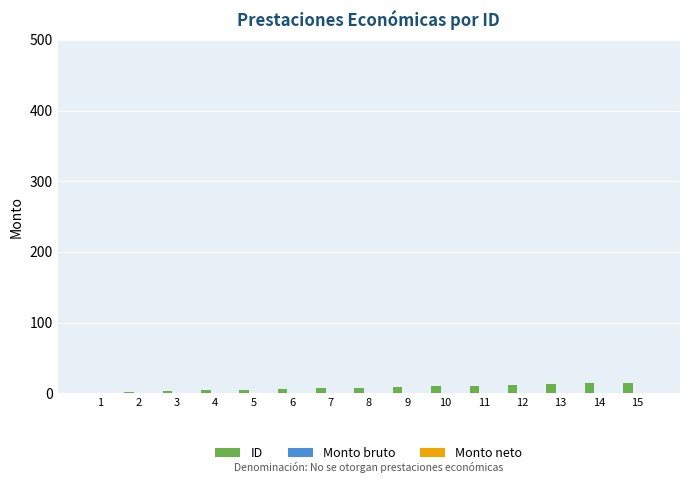

What is the sum of all values?

120